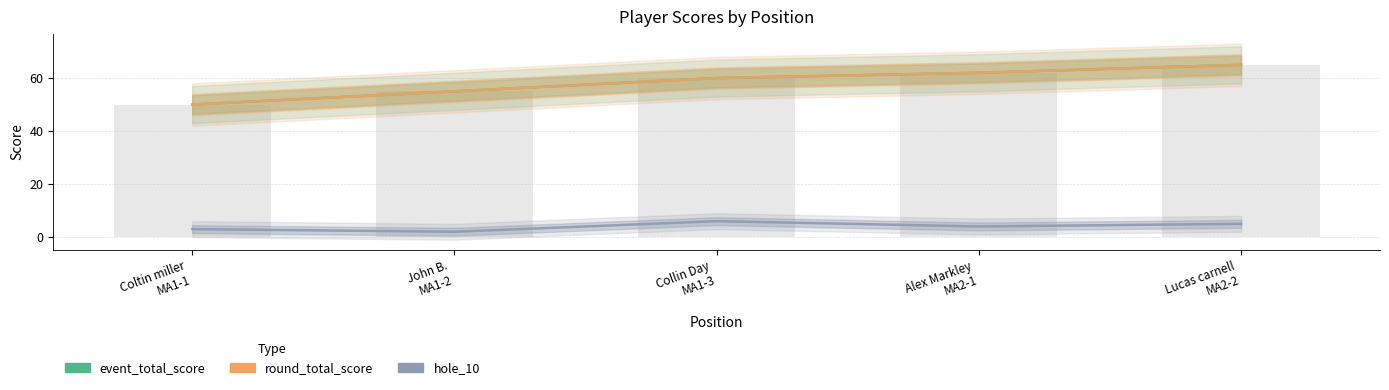

How many distinct data groups are displayed?

3